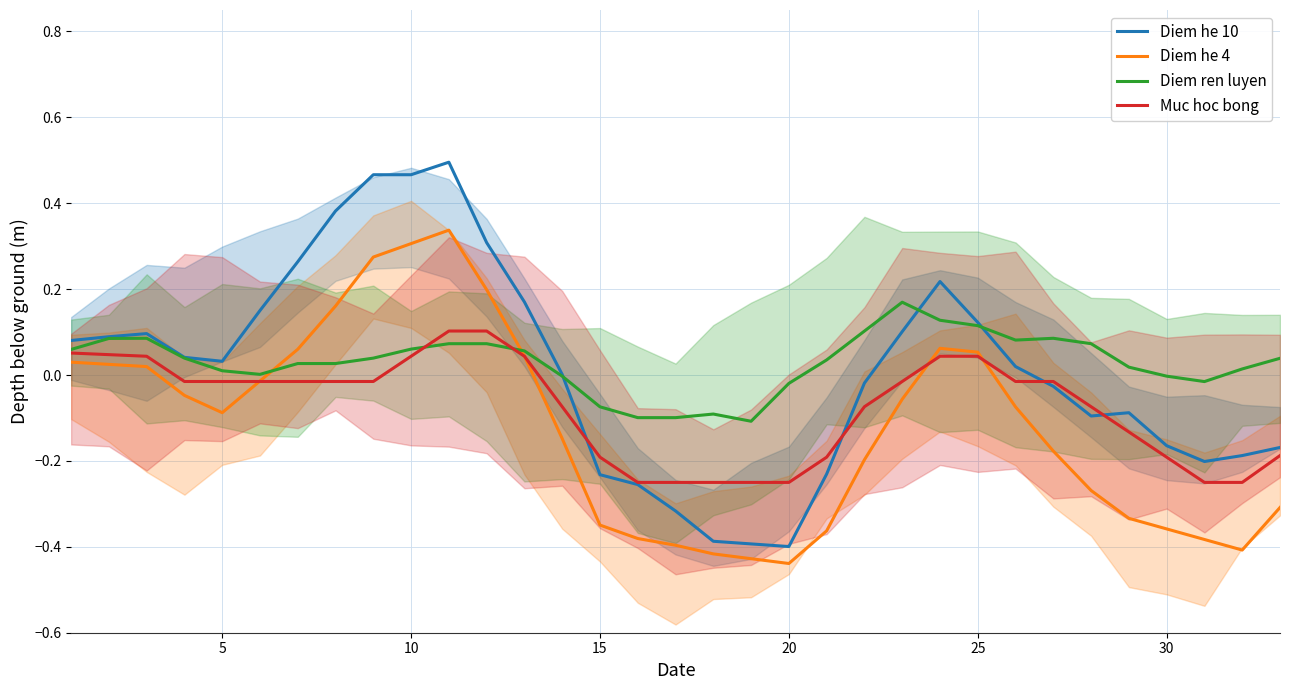

How many categories are shown in the chart?

33